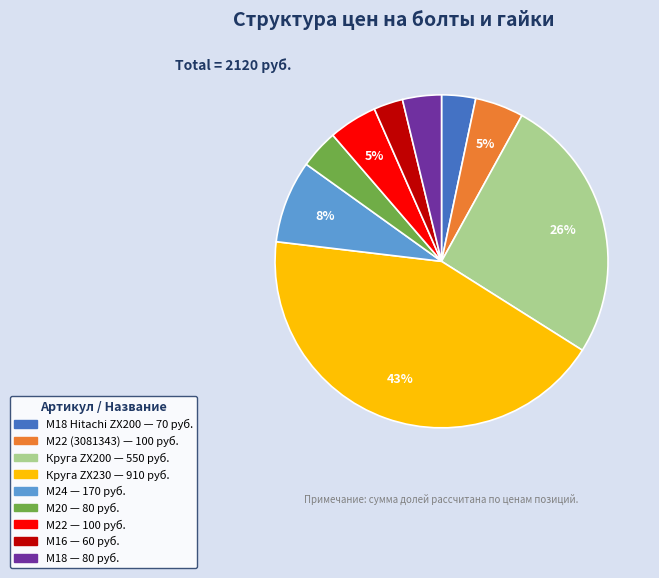

How many segments does this pie chart have?

9